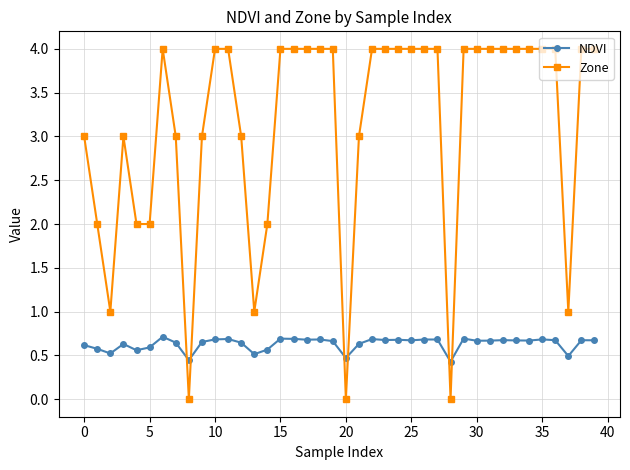

True or false: NDVI has more than 1 interior local peaks.

True